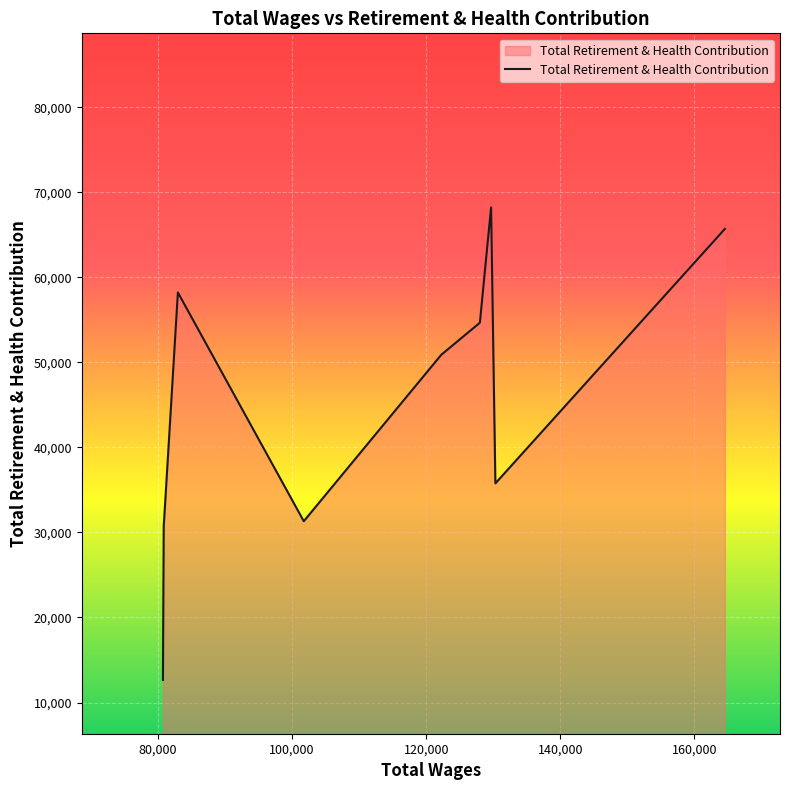

What is the difference between the maximum and minimum values?

55574